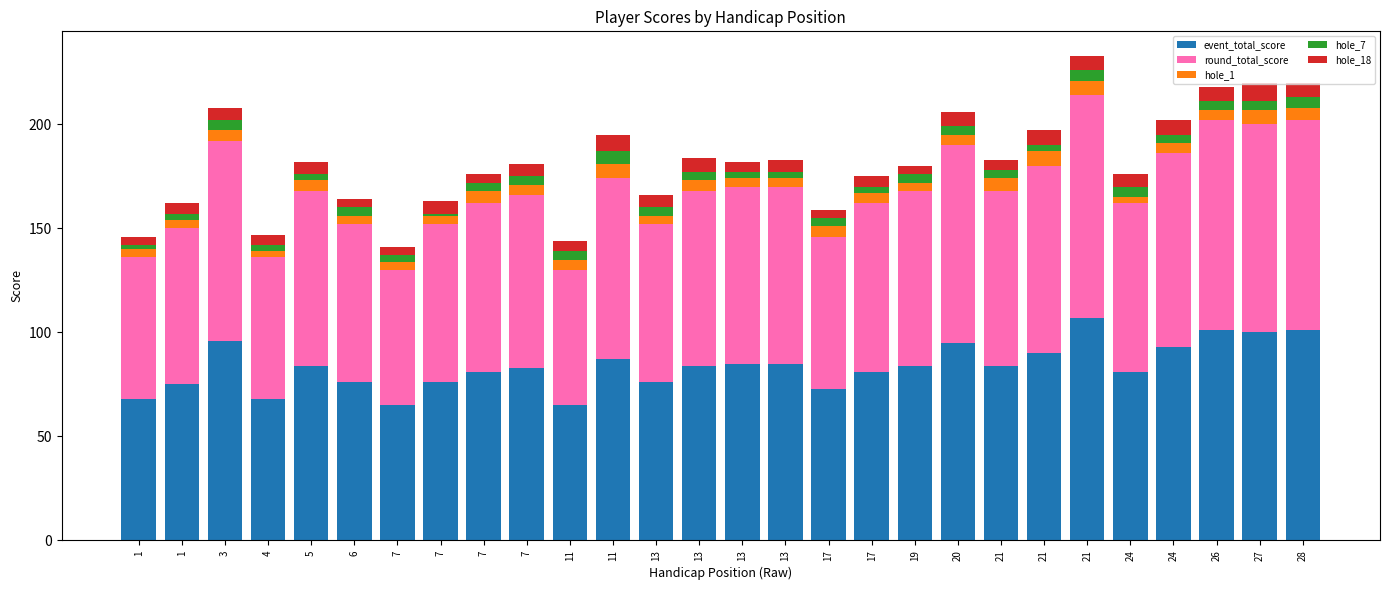

Are the bars horizontal?

No